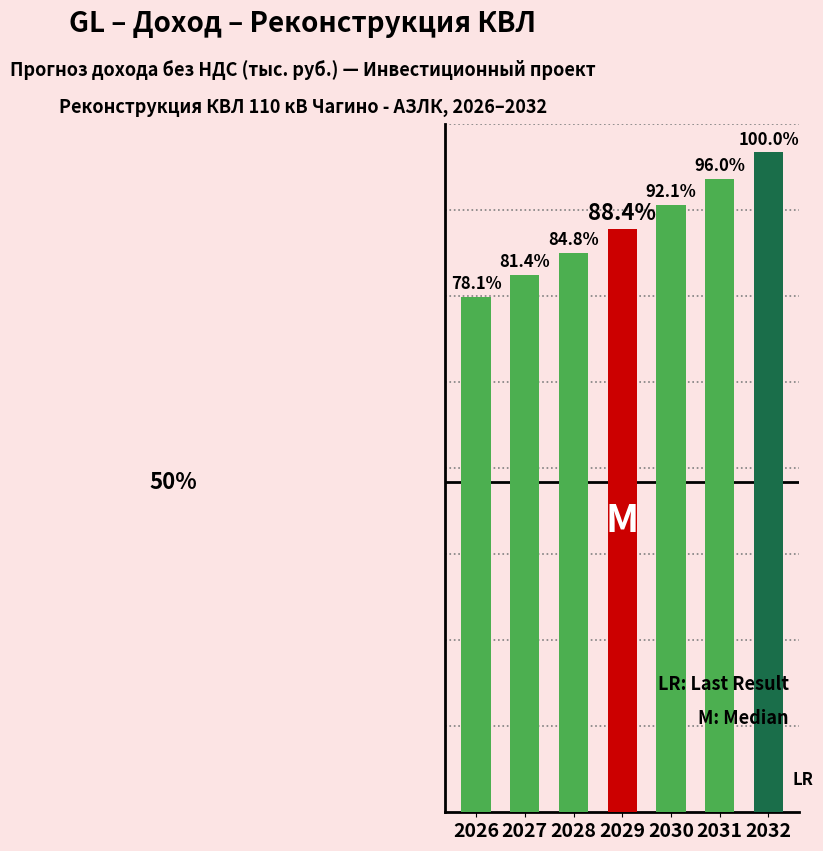

Reading left to right, extract all data points from this chart.

2026=10859.5	2027=11315.6	2028=11790.9	2029=12286.1	2030=12802.1	2031=13339.8	2032=13900.0